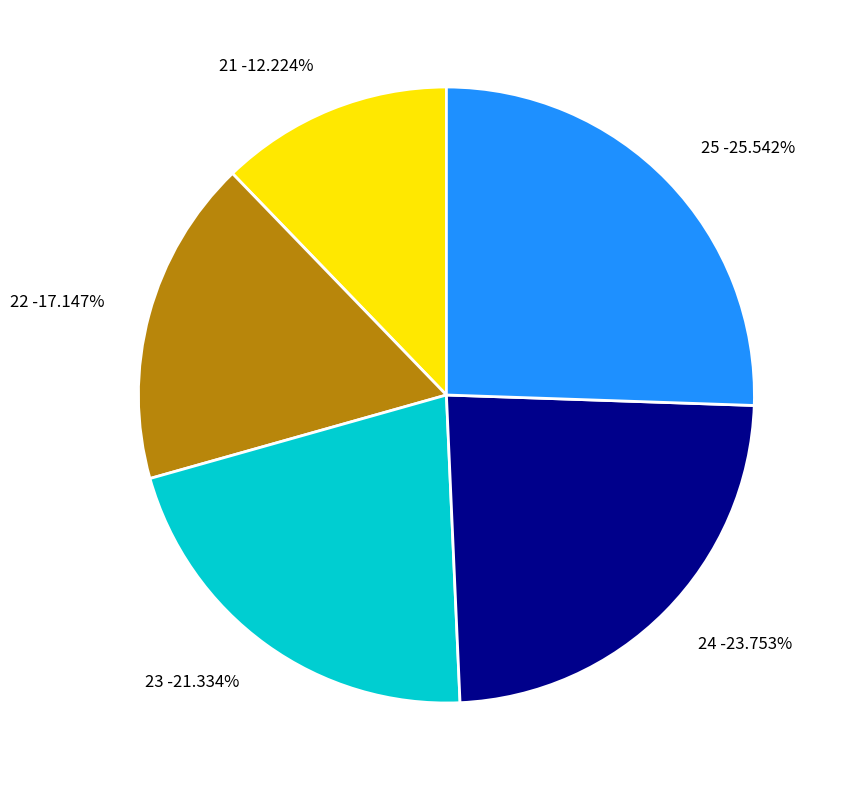

To the nearest percent, what portion does 21 represent?

12%